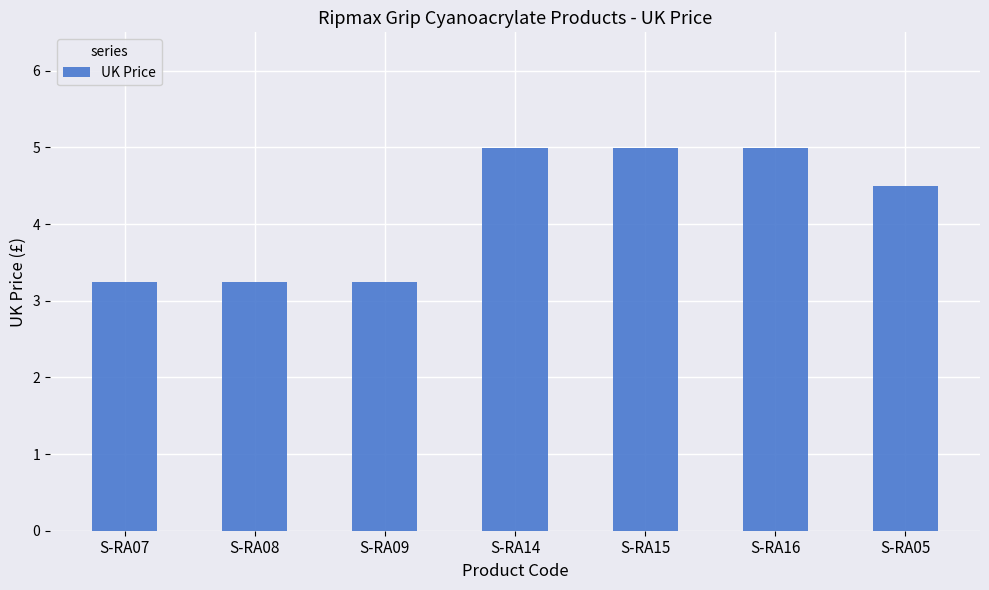

Between S-RA14 and S-RA09, which is larger?

S-RA14